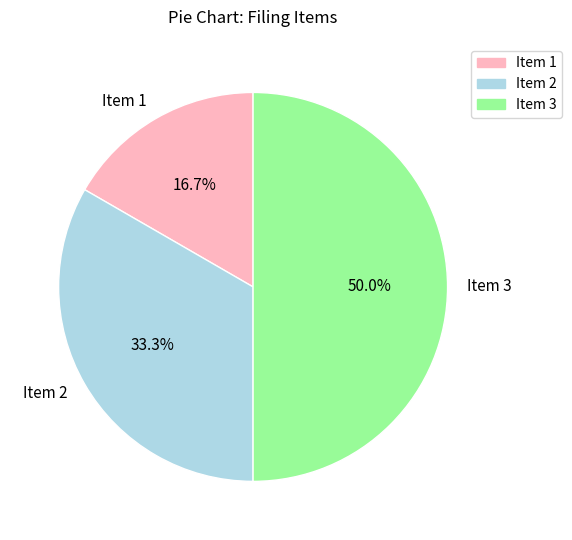

How many slices are in this pie chart?

3